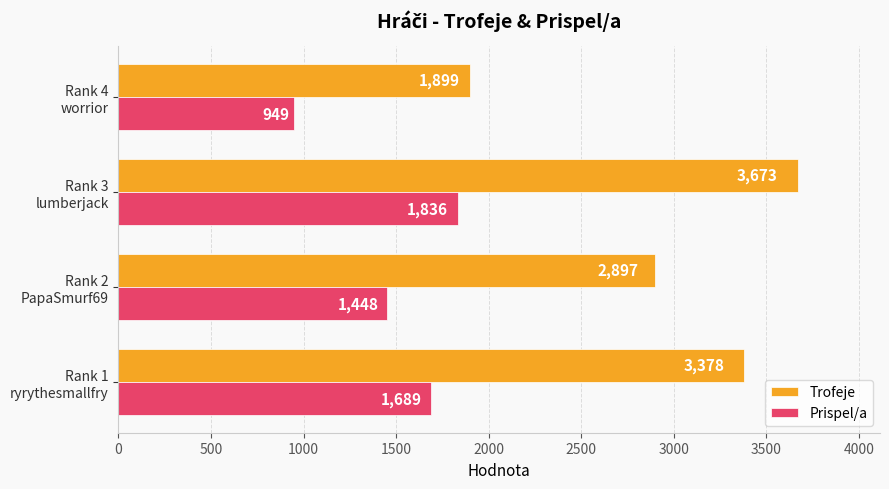

What is the minimum value shown in the chart?

949